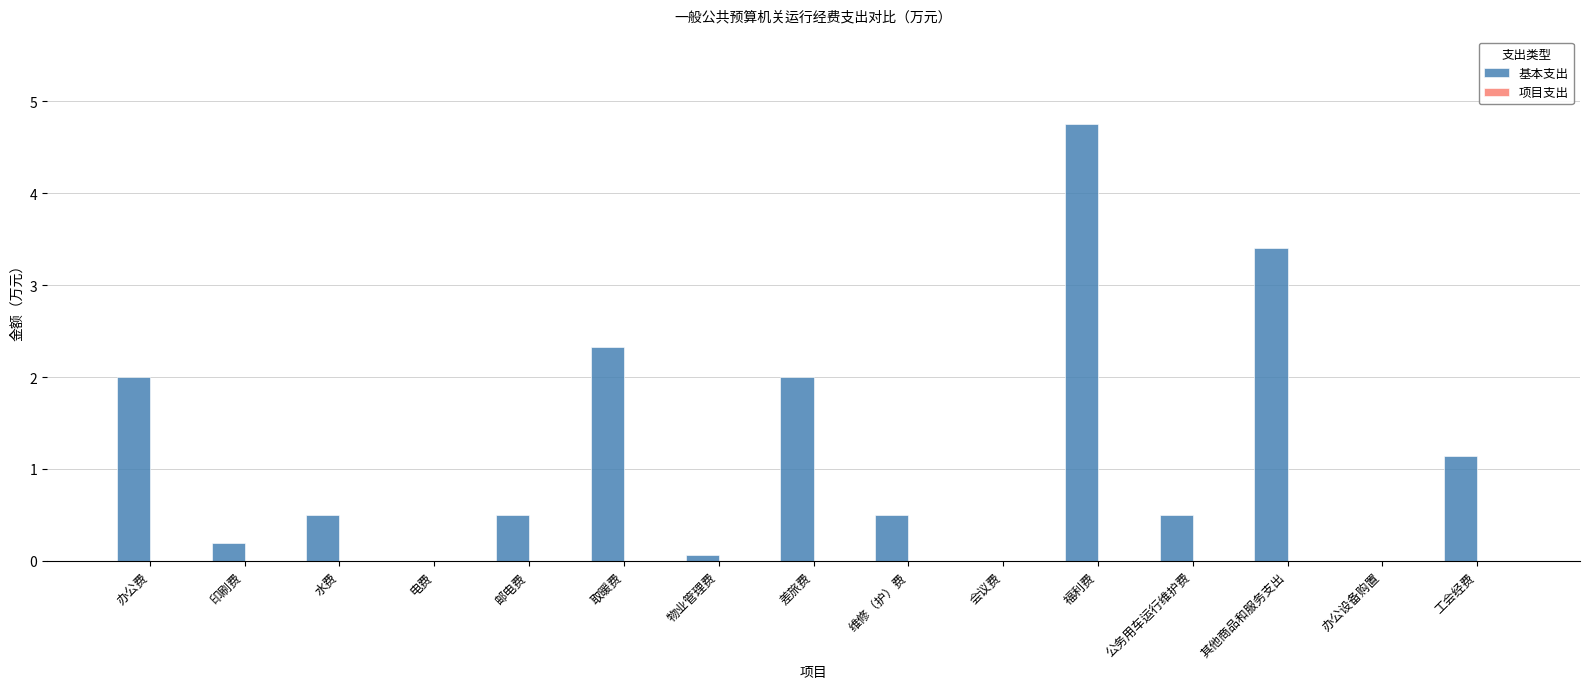

Which category has the highest value across all series?

福利费